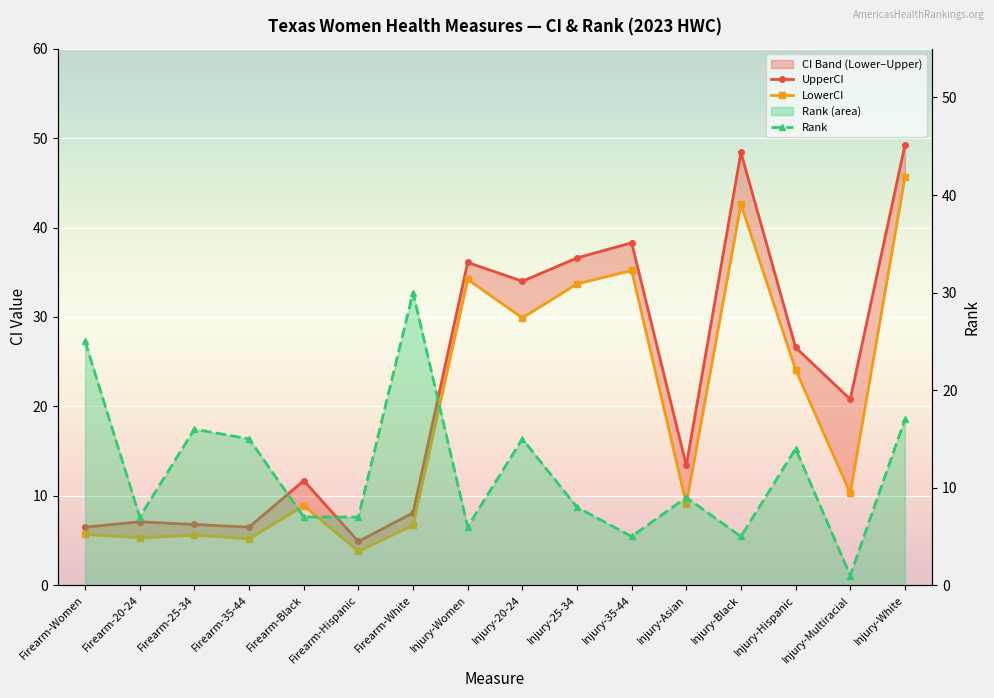

What is the label of the 12th point from the right?

Firearm-Black